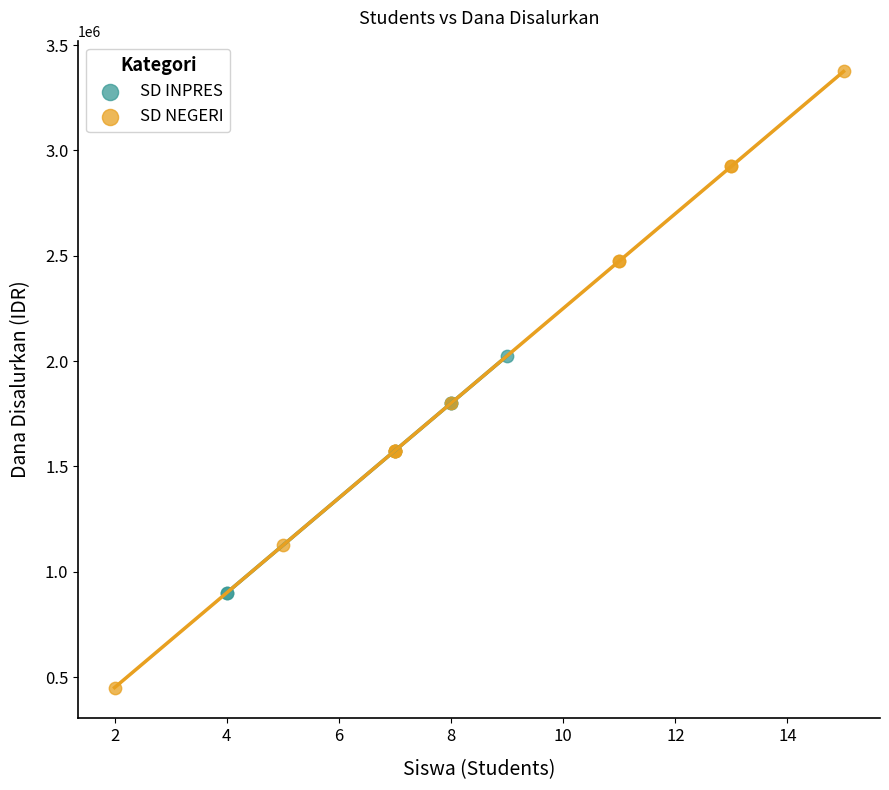

Which series reaches the maximum Y coordinate?

SD NEGERI